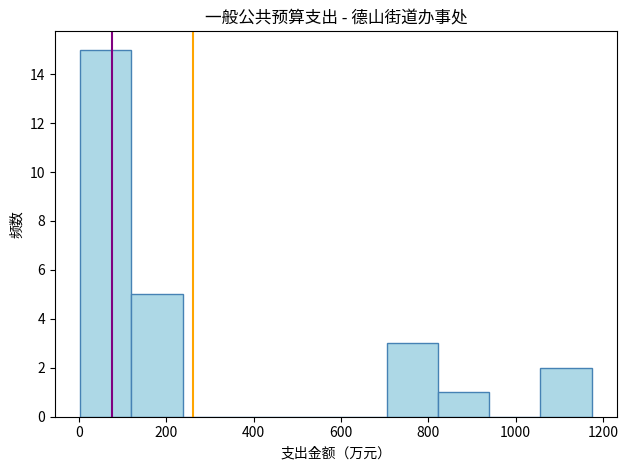

How tall is the bar that spans 820 to 940 on the x-axis? Neither the bar edges nor the heights are printed on the chart, so give them approximately, as read against the axes.

1